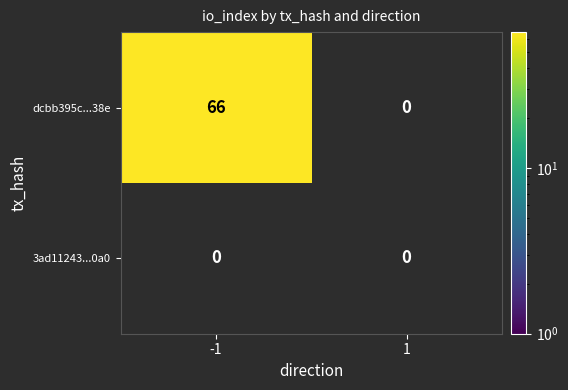

What is the spread (max minus min) of values at direction?

2